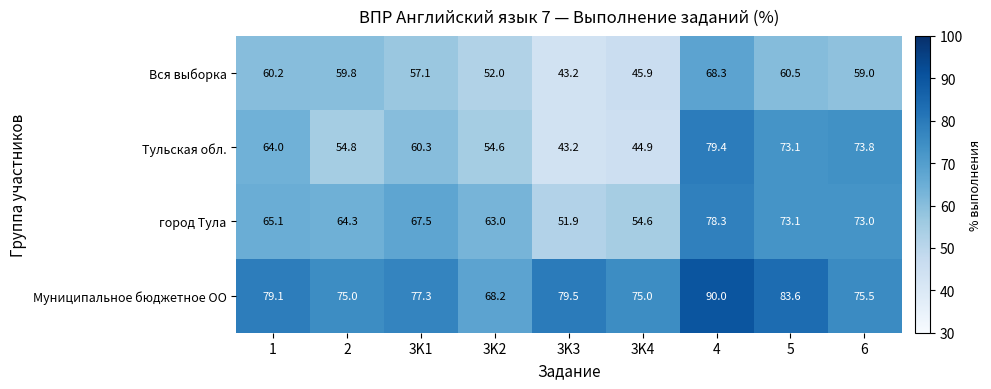

At which label is Тульская обл. closest to 61?

3K1